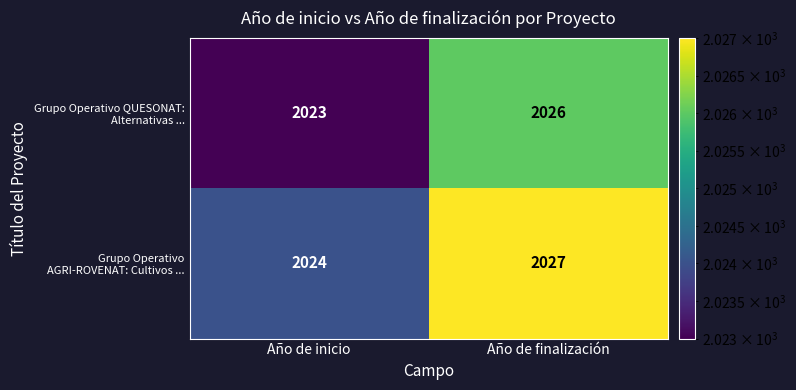

What is the total value across all series at Año de inicio?

4047